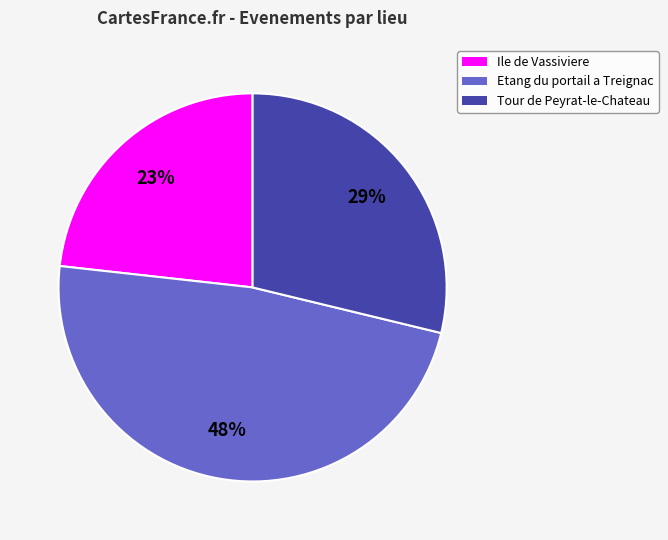

Rank the categories by value from highest to lowest.

Etang du portail a Treignac, Tour de Peyrat-le-Chateau, Ile de Vassiviere